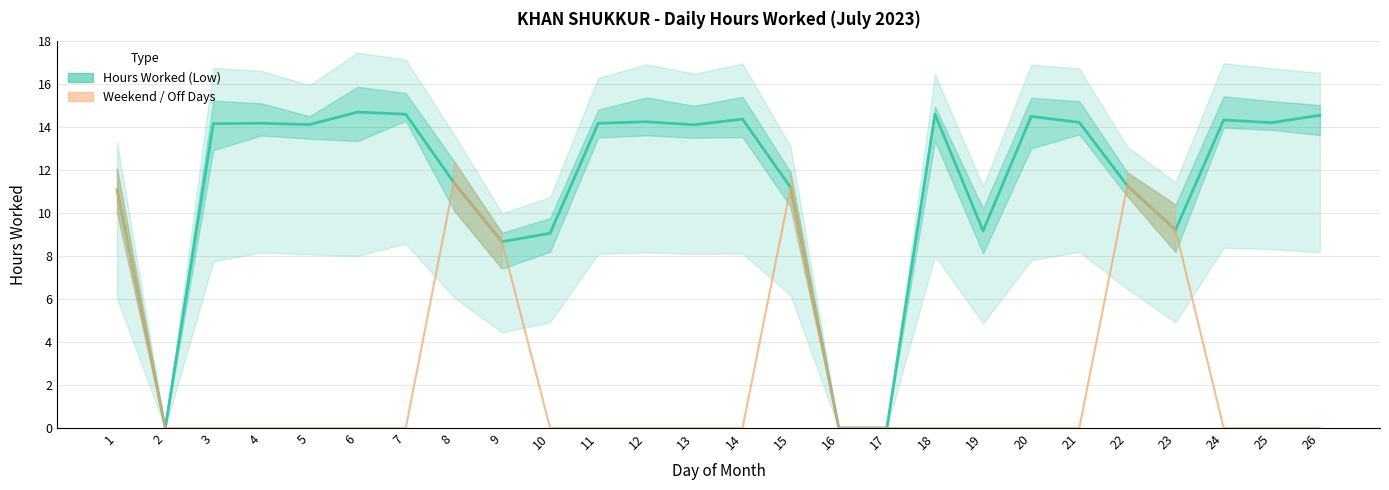

List the labels in order of value, smallest first.

2, 16, 17, 9, 10, 19, 23, 1, 15, 22, 8, 13, 5, 3, 4, 11, 25, 21, 12, 24, 14, 20, 26, 7, 18, 6